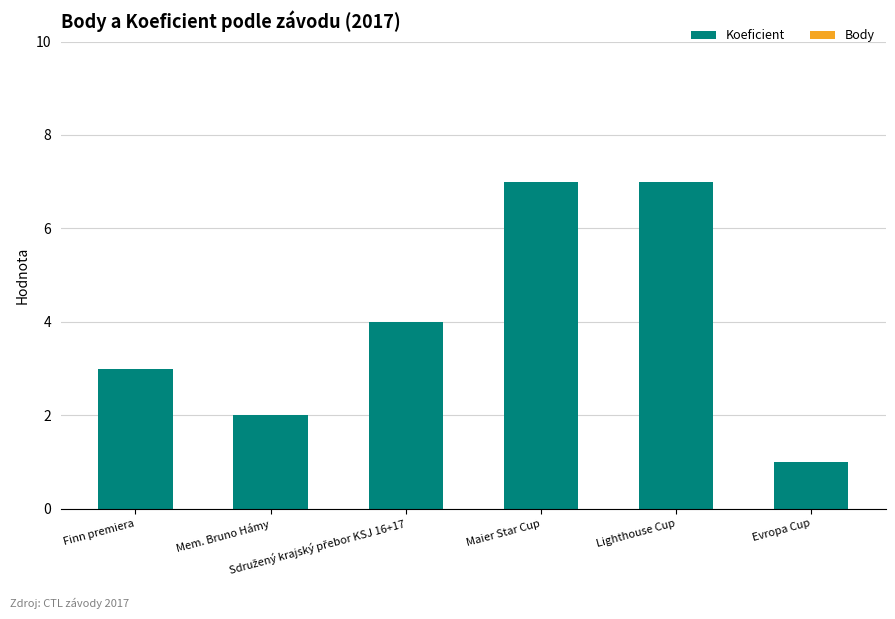

What is the value of the 6th bar from the left?

1